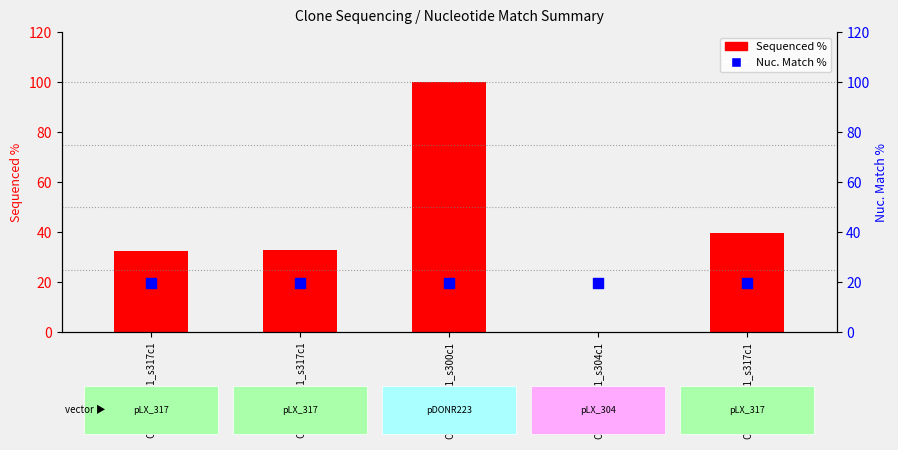

At which category is the sum across all series the highest?

ORF006602.1_s300c1